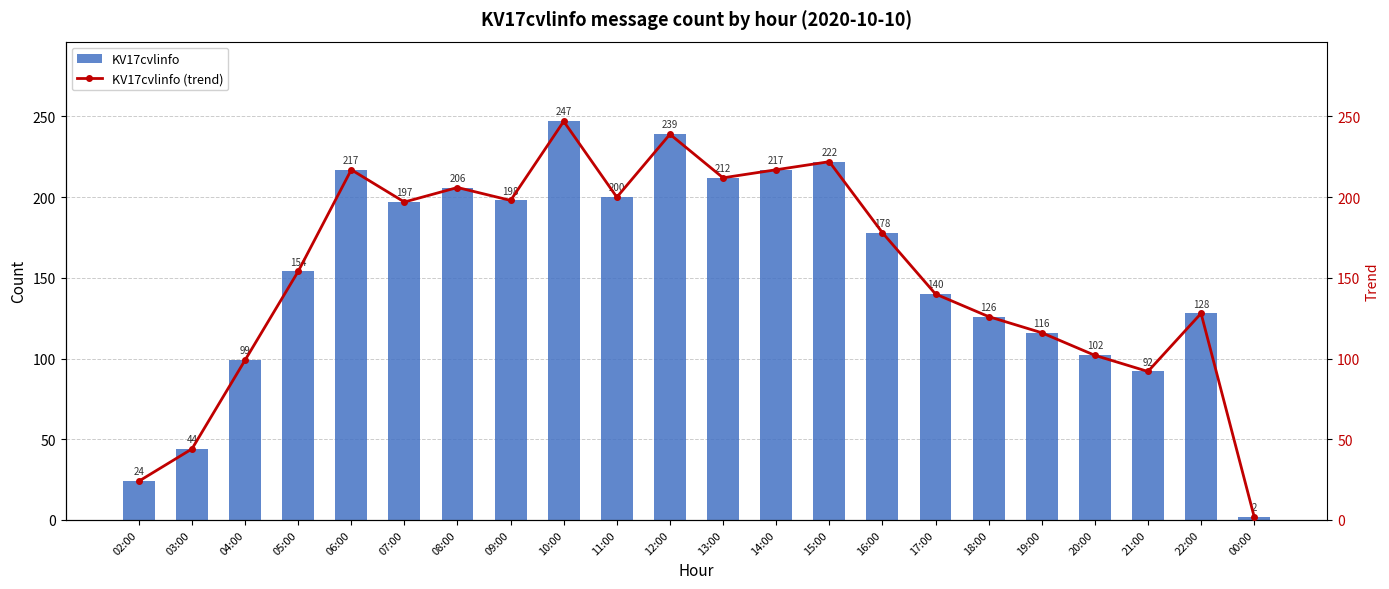

What are all the series names shown in the legend?

KV17cvlinfo, KV17cvlinfo (trend)